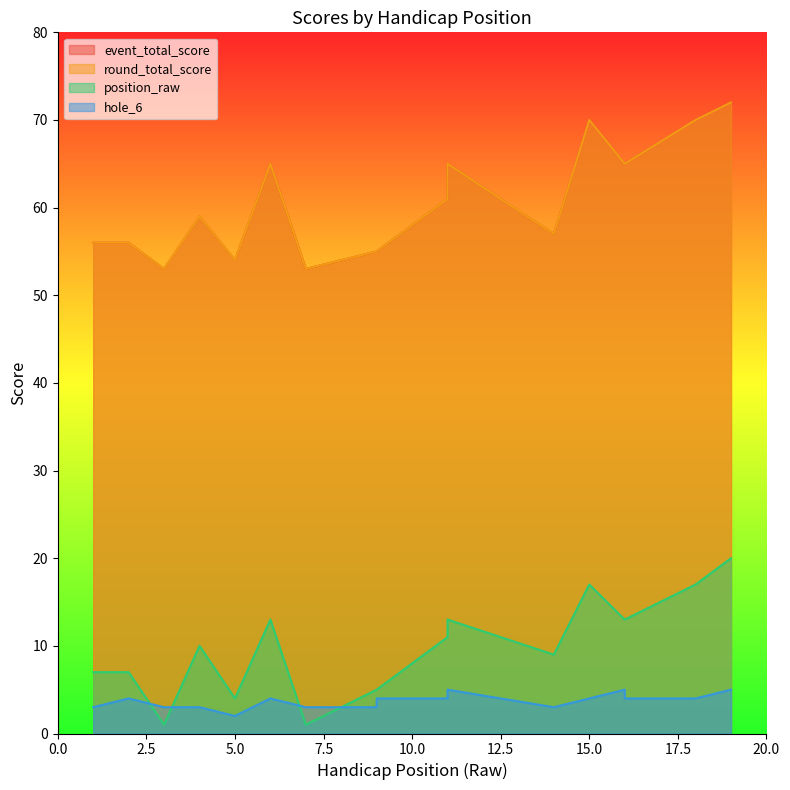

What is the approximate value of round_total_score at 11, to the nearest 10?

60